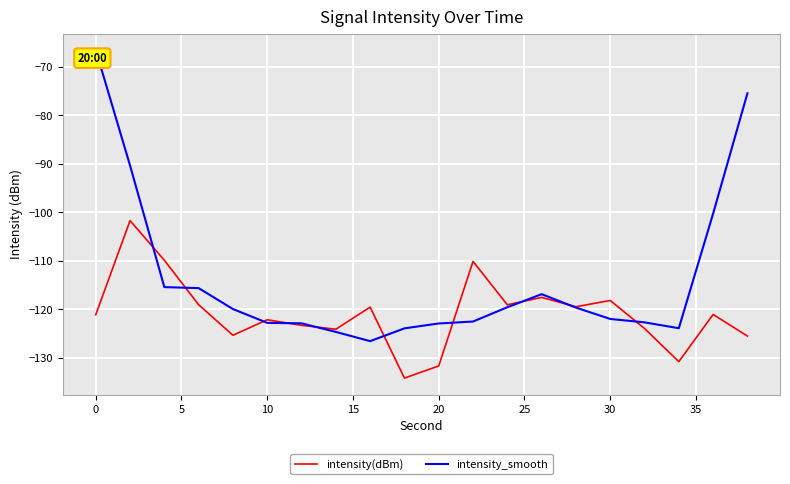

What is the sum of all intensity(dBm) values?

-2417.6